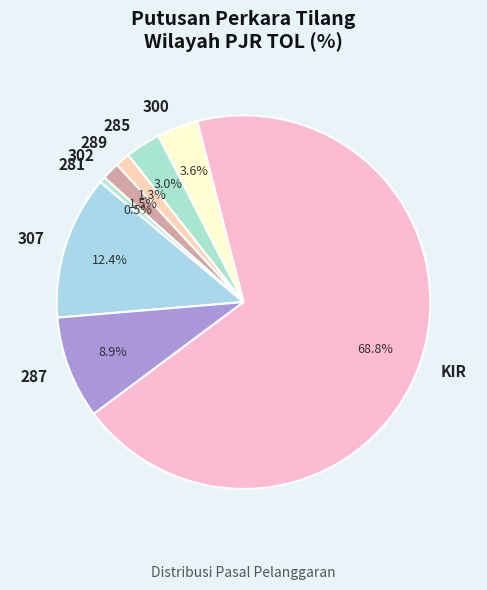

Which category has the biggest portion of the pie?

KIR